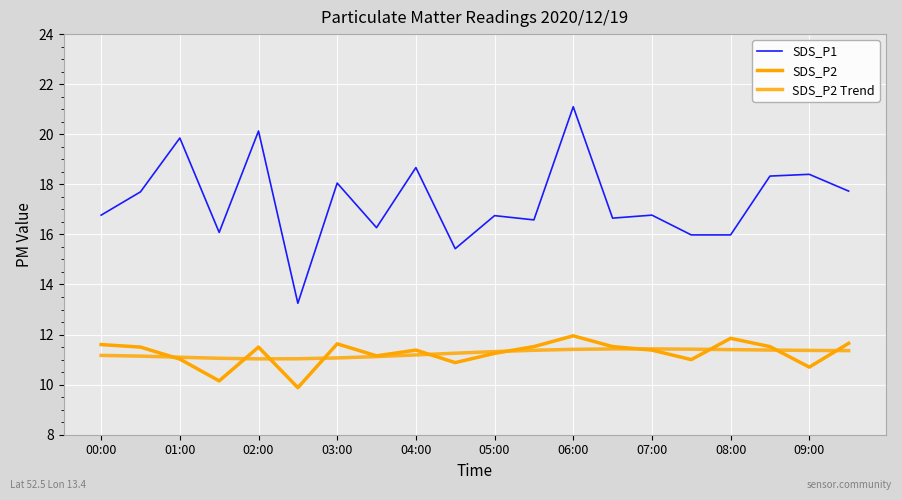

True or false: SDS_P2 and SDS_P2 Trend cross at least once.

True